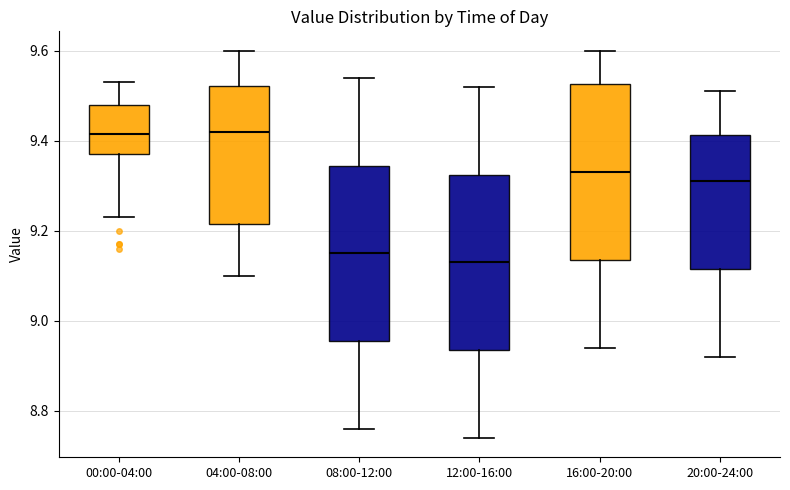

Reading left to right, transcribe this box plot: for each box, give where its median line is, the range the box spans, and where its two whiskers end, as read against the y-axis. The values are not printed on the chart, so give them approximately, as read against the axis.

00:00-04:00: median 9.42, box 9.38 to 9.48, whiskers 9.24 to 9.54
04:00-08:00: median 9.42, box 9.22 to 9.52, whiskers 9.10 to 9.60
08:00-12:00: median 9.16, box 8.96 to 9.34, whiskers 8.76 to 9.54
12:00-16:00: median 9.14, box 8.94 to 9.32, whiskers 8.74 to 9.52
16:00-20:00: median 9.34, box 9.14 to 9.52, whiskers 8.94 to 9.60
20:00-24:00: median 9.32, box 9.12 to 9.42, whiskers 8.92 to 9.52